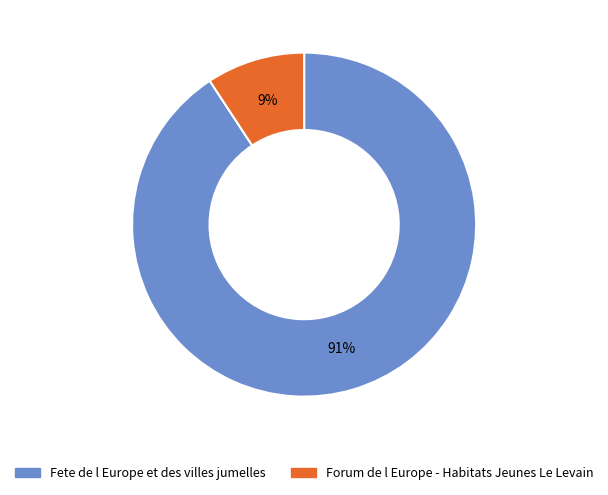

How many slices are in this pie chart?

2